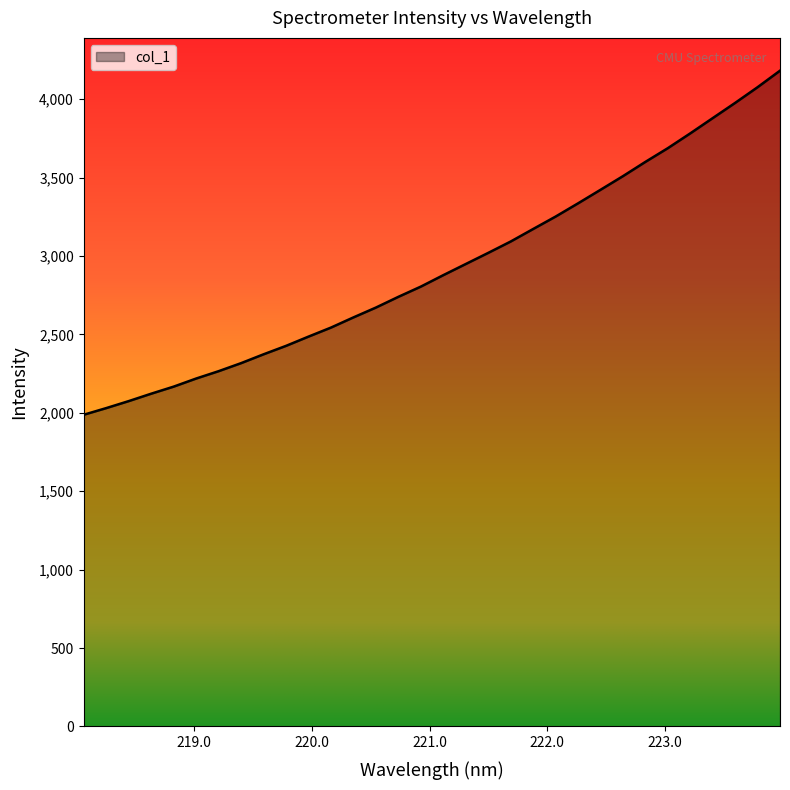

What is the average value?

2927.1